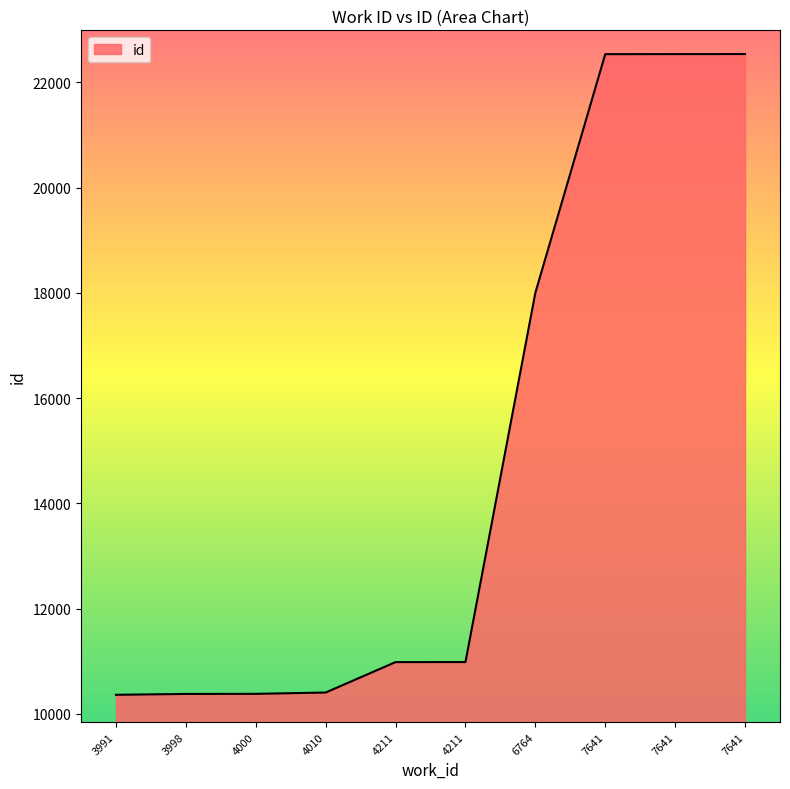

Does the chart display data point markers on the line(s)?

No